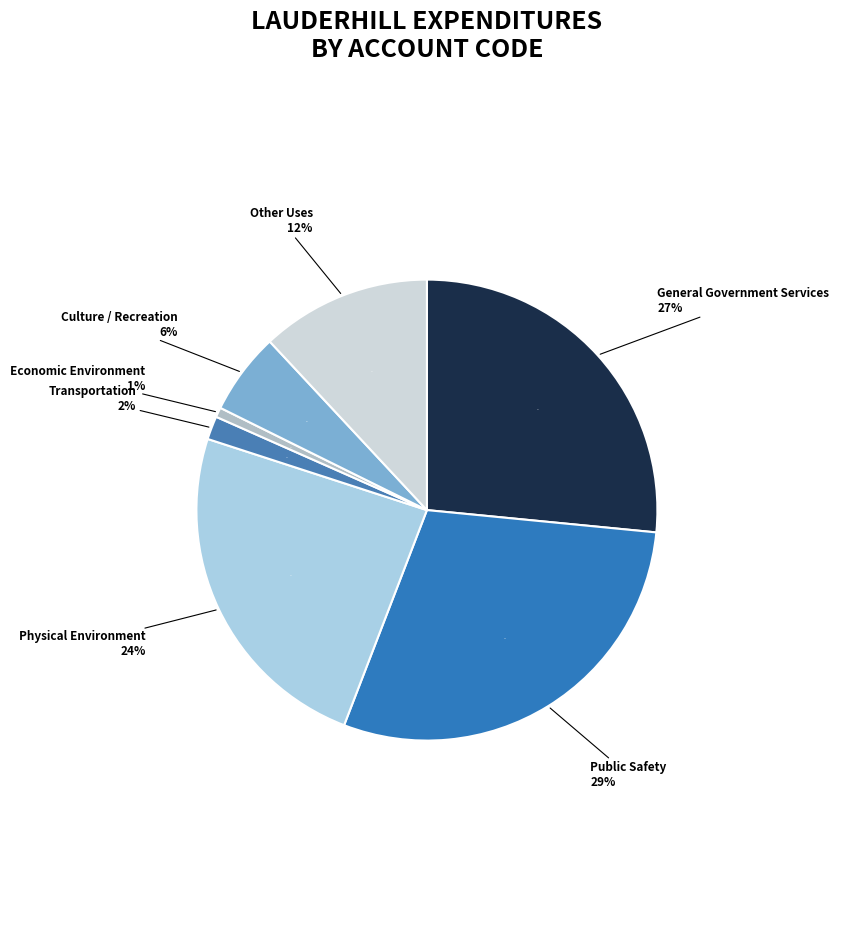

Rank the categories by value from lowest to highest.

Economic Environment, Transportation, Culture / Recreation, Other Uses, Physical Environment, General Government Services, Public Safety